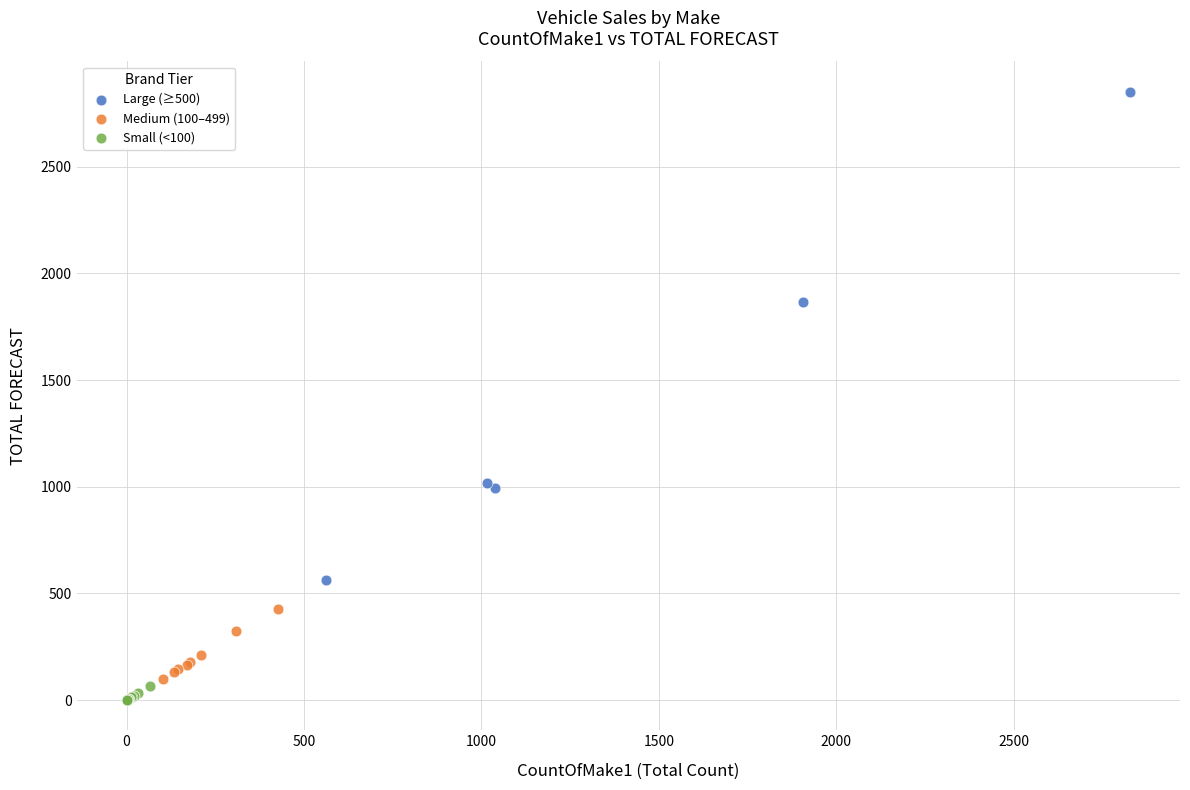

Which series contains the lowest Y value?

Small (<100)